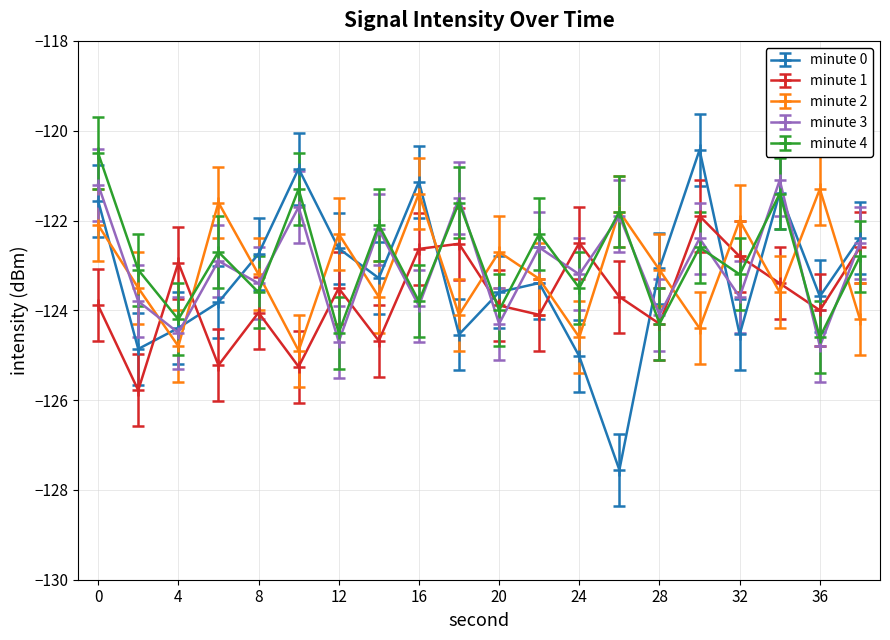

How many data points in minute 0 are less than -123?

12